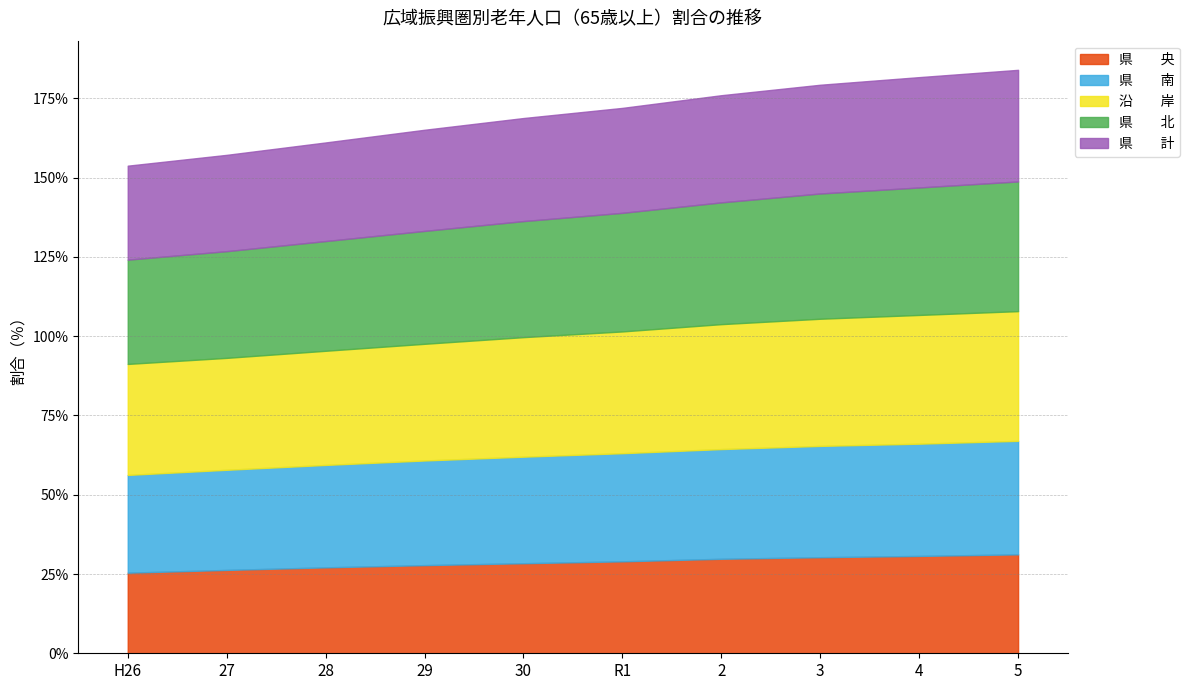

What is the greatest value displayed?

40.9